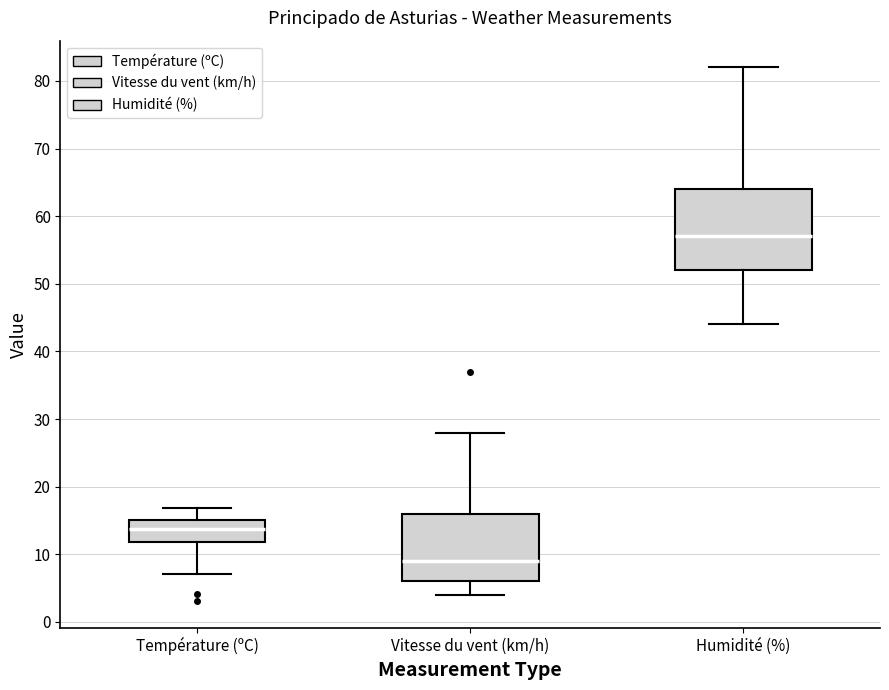

Reading left to right, read every box against the y-axis: the position of its median line, the range the box covers, and the ends of its whiskers. The values are not printed on the chart, so give them approximately, as read against the axis.

Température (ºC): median 14, box 12 to 15, whiskers 7 to 17
Vitesse du vent (km/h): median 9, box 6 to 16, whiskers 4 to 28
Humidité (%): median 57, box 52 to 64, whiskers 44 to 82